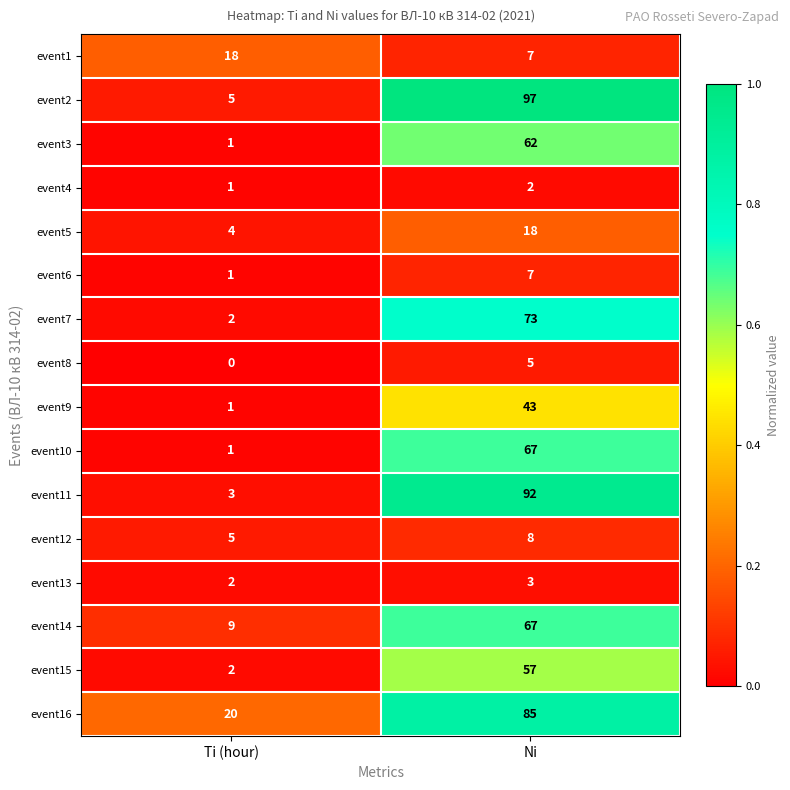

Where is event6 nearest to the value 4?

Ti (hour)